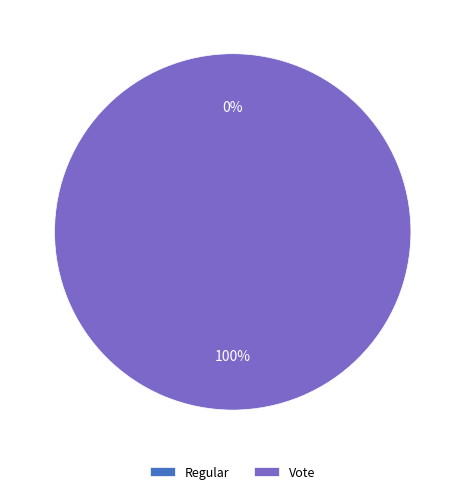

To the nearest percent, what is the difference between the Regular and Vote slice percentages?

100%